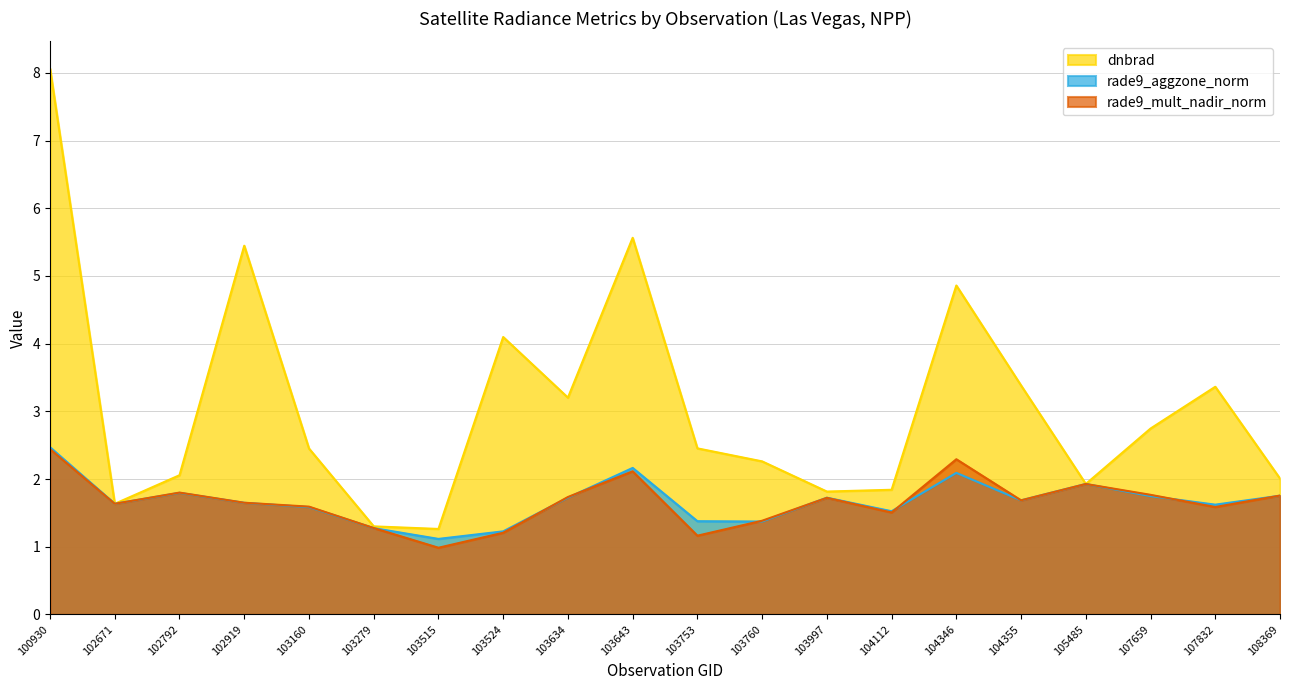

Which category has the lowest value in the rade9_mult_nadir_norm series?

103515